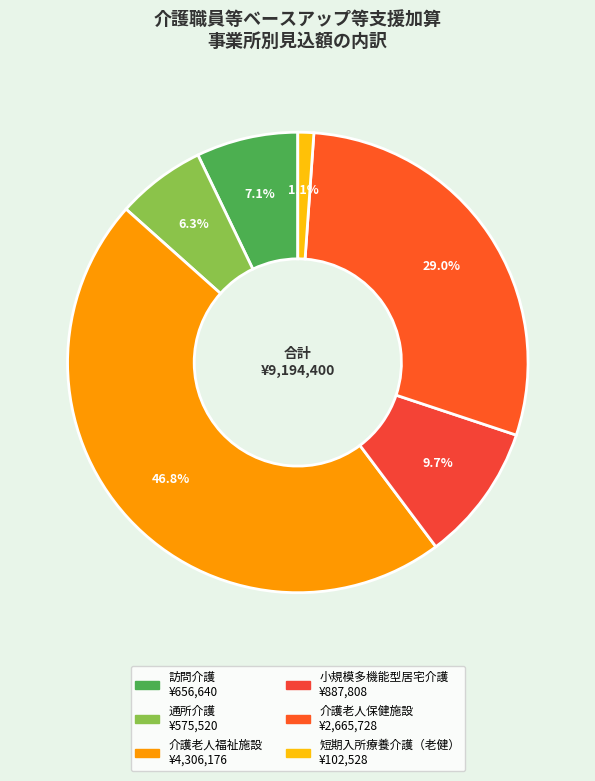

Between 介護老人福祉施設 and 小規模多機能型居宅介護, which is larger?

介護老人福祉施設